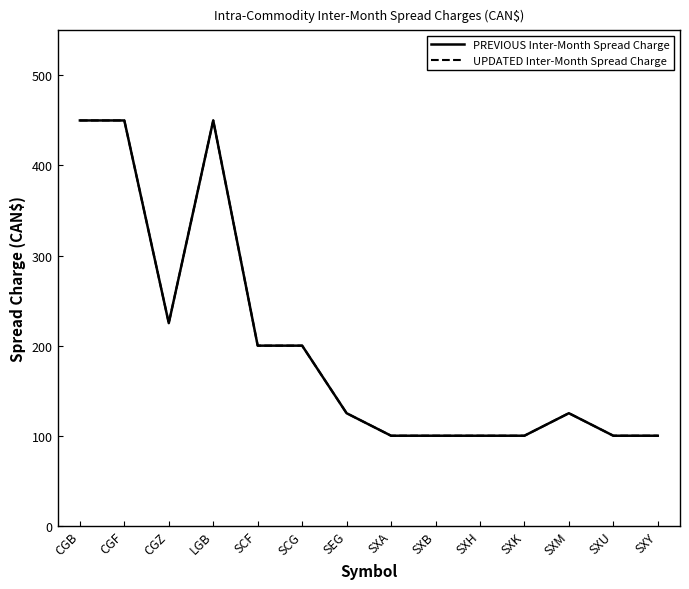

At SXA, list the series in order from smallest to largest.

PREVIOUS Inter-Month Spread Charge, UPDATED Inter-Month Spread Charge